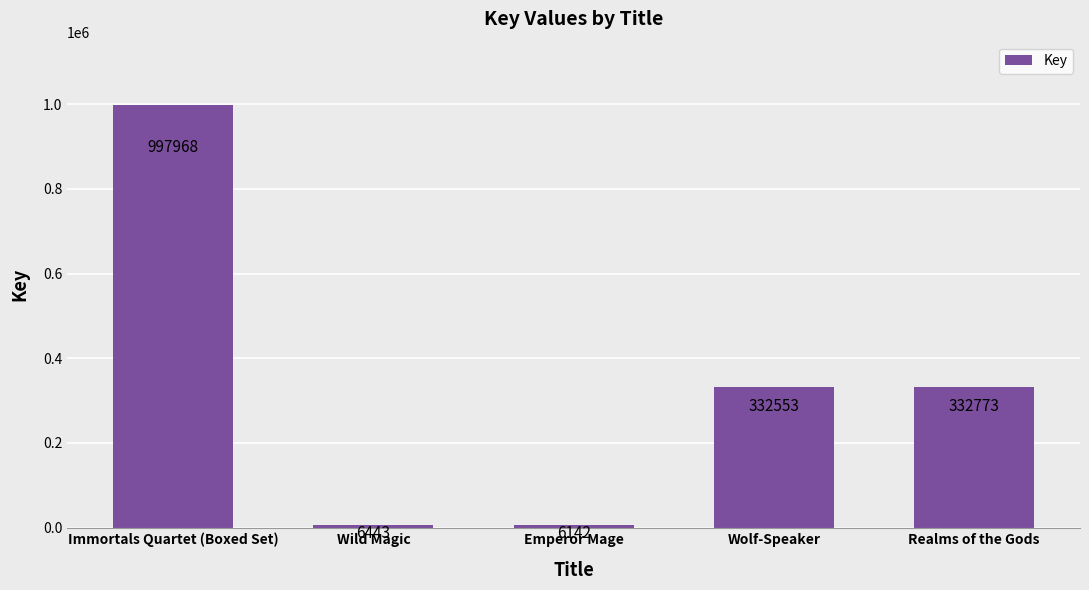

What is the label of the 3rd bar from the right?

Emperor Mage